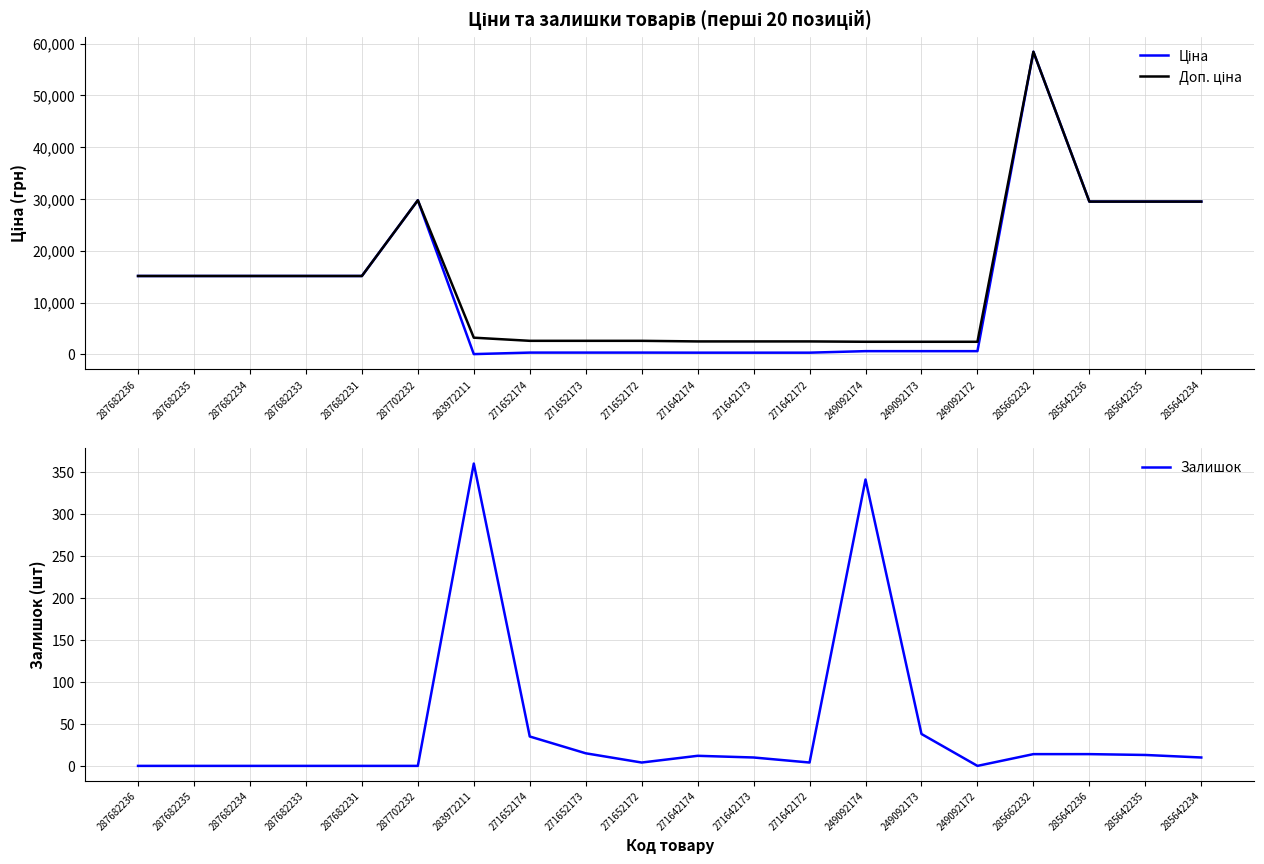

How many interior local peaks does the Ціна series have?

2